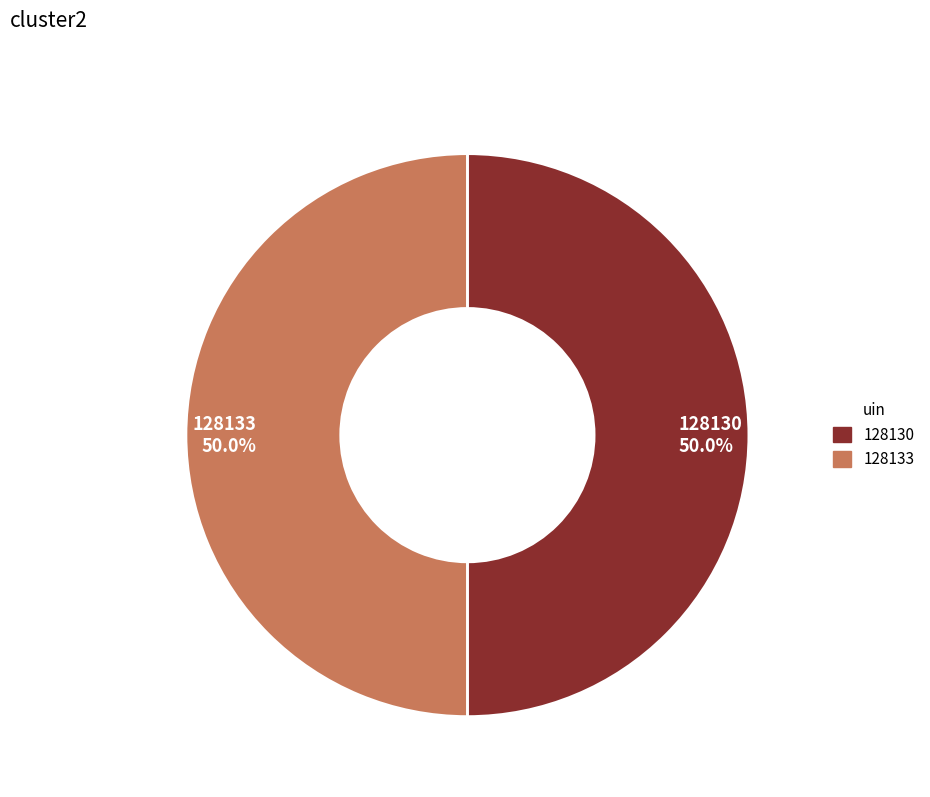

What percentage is the 128130 slice, to the nearest percent?

50%